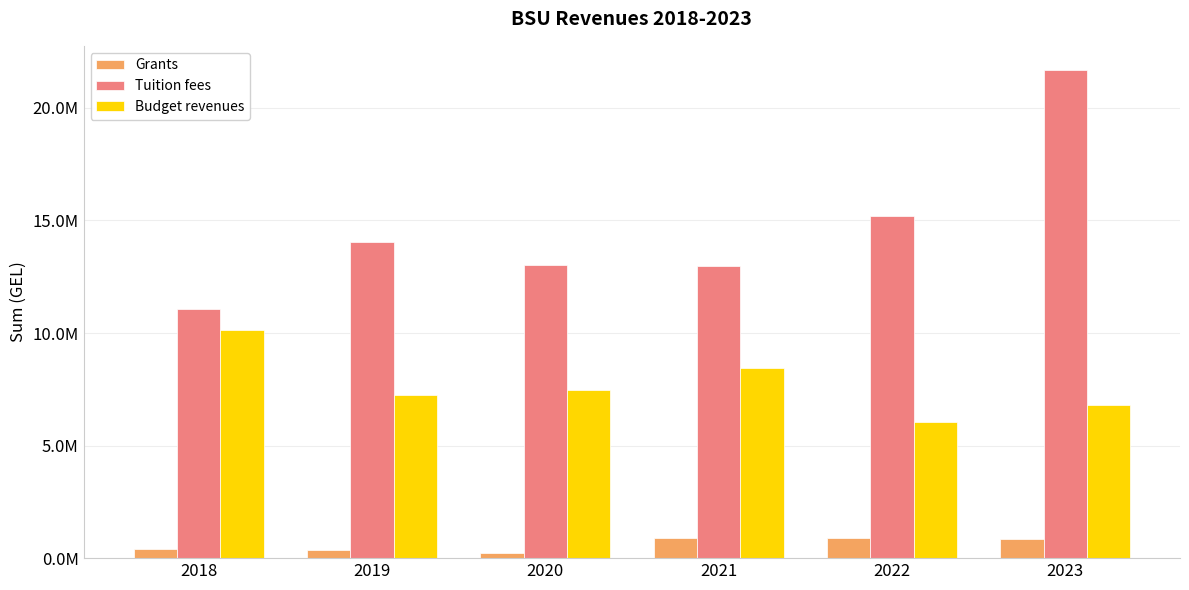

What are all the series names shown in the legend?

Grants, Tuition fees, Budget revenues